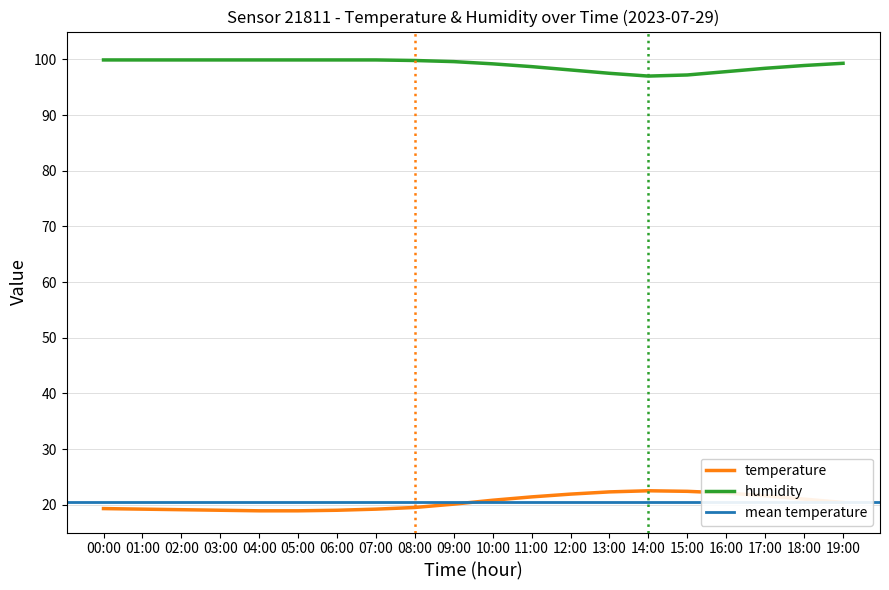

What is the total value across all series at 12:00?

120.0